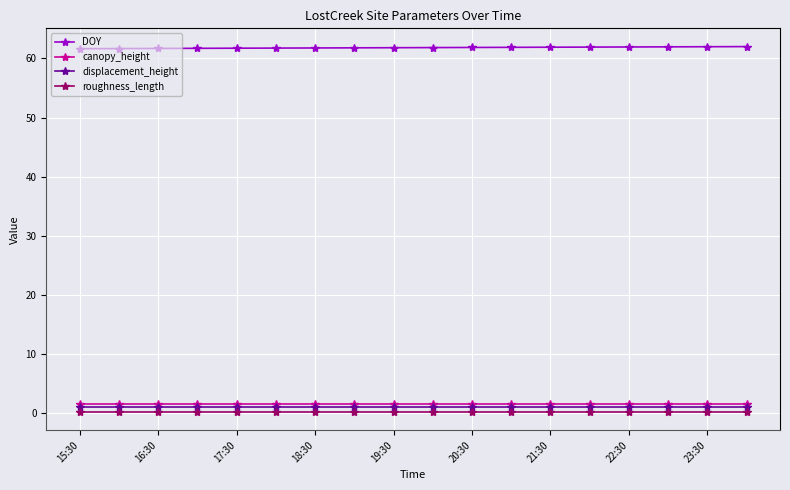

True or false: DOY and canopy_height intersect in this chart.

False